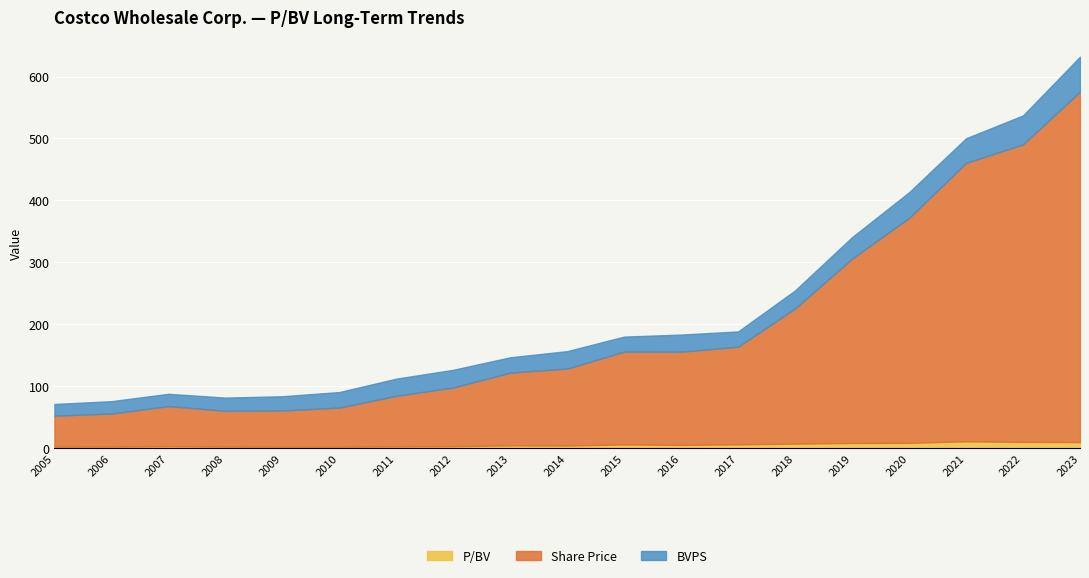

What is the value of the Share Price point at the 19th from the left?

565.5